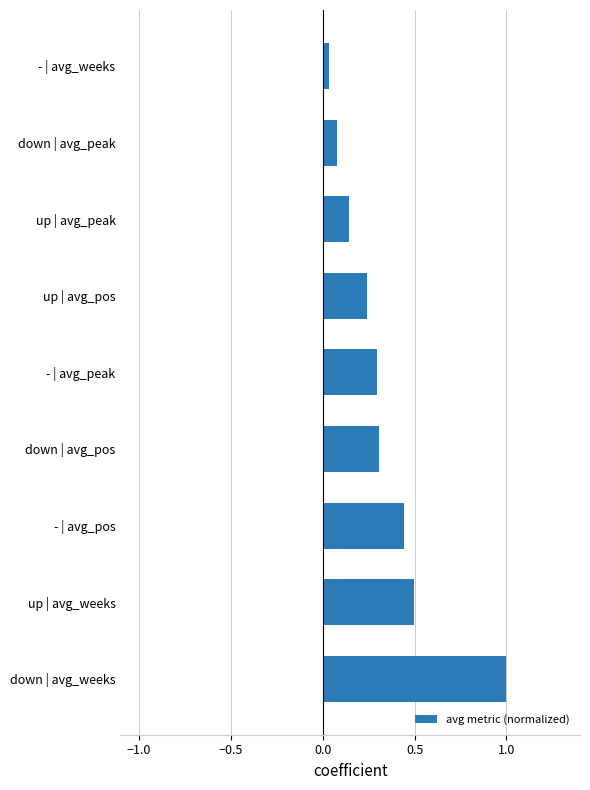

What is the difference between the maximum and minimum values?

1.0